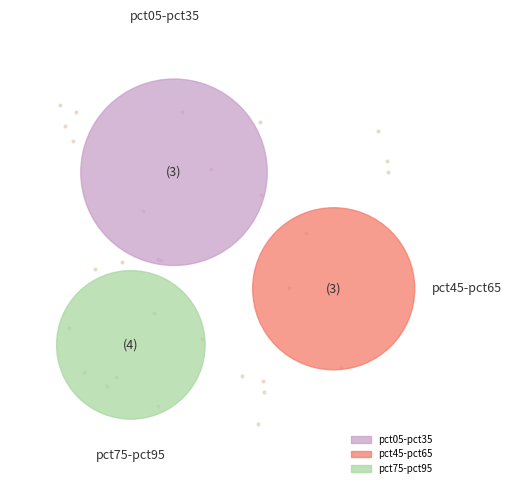

Does pct75 account for over 50% of the chart?

No